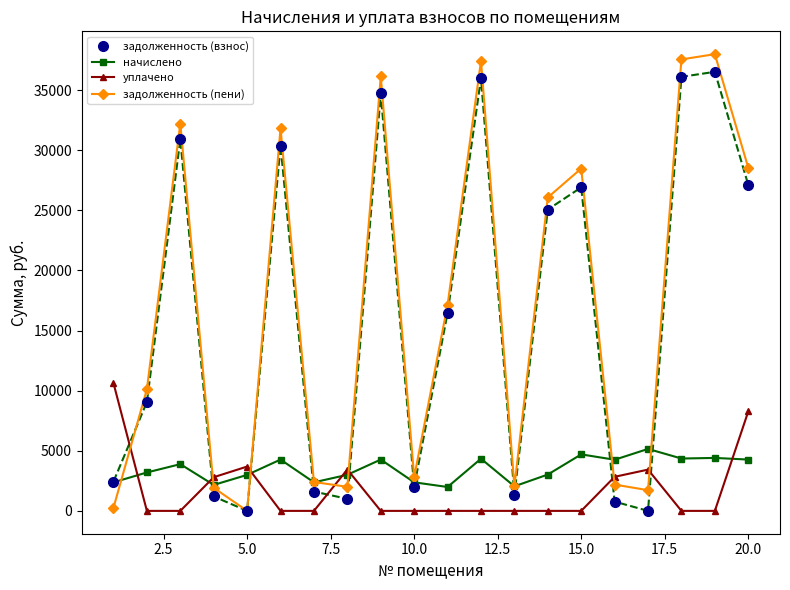

What is the greatest value displayed?

37997.8